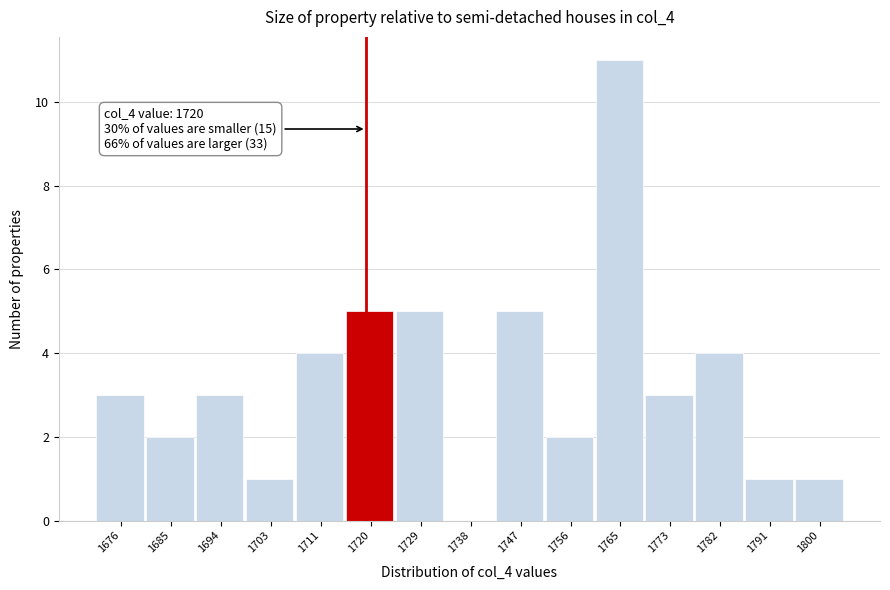

Which range on the x-axis has the tallest bar?

1761 to 1770